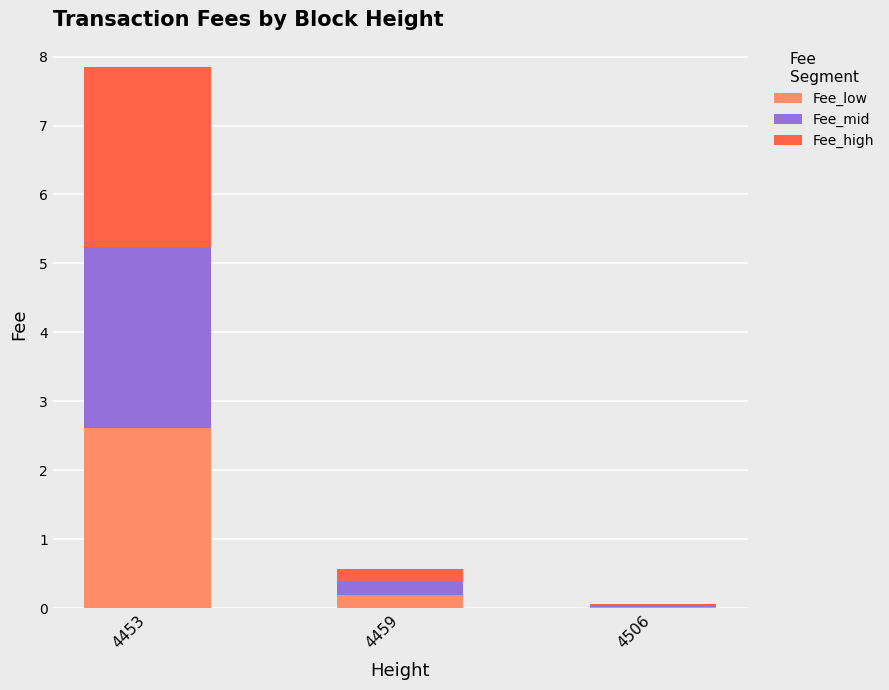

True or false: Fee_low has a value of 0.0 at 4506.

True